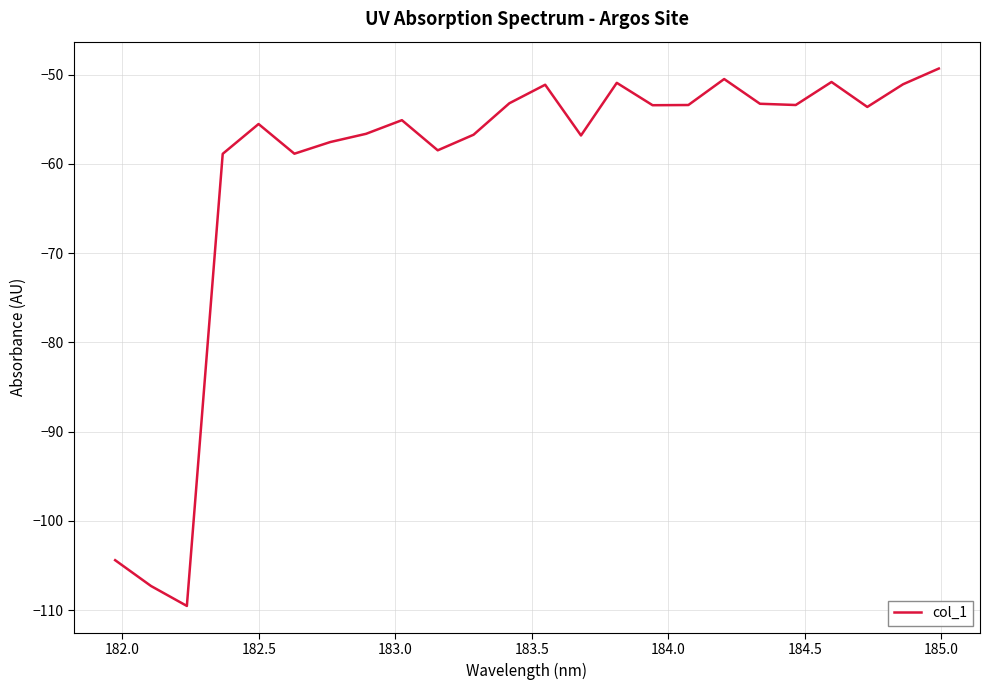

What is the difference between the maximum and minimum values?

60.2